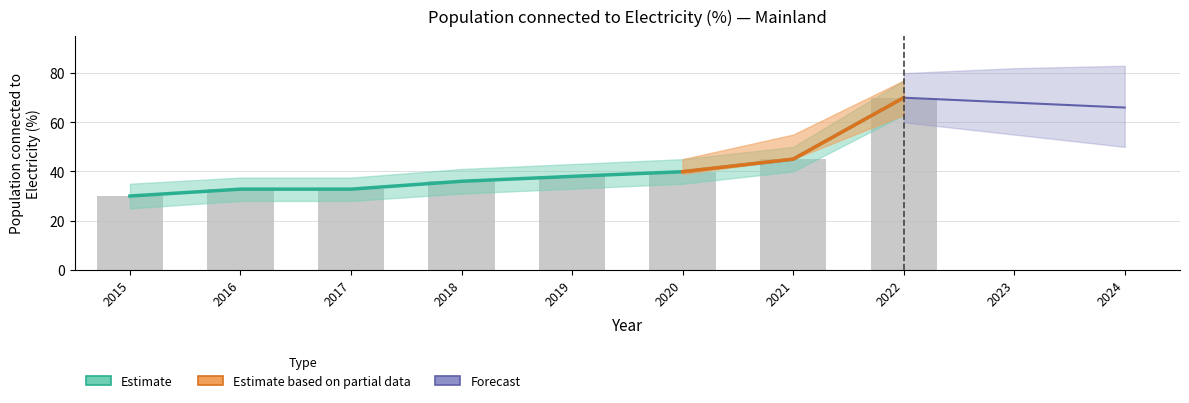

The value at 2020 is 39.9. True or false?

True